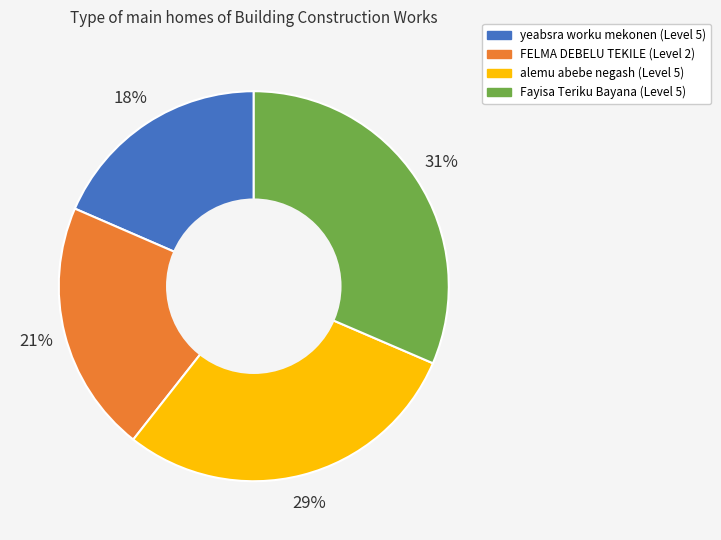

The yeabsra worku mekonen (Level 5) slice represents 9% of the pie. True or false?

False